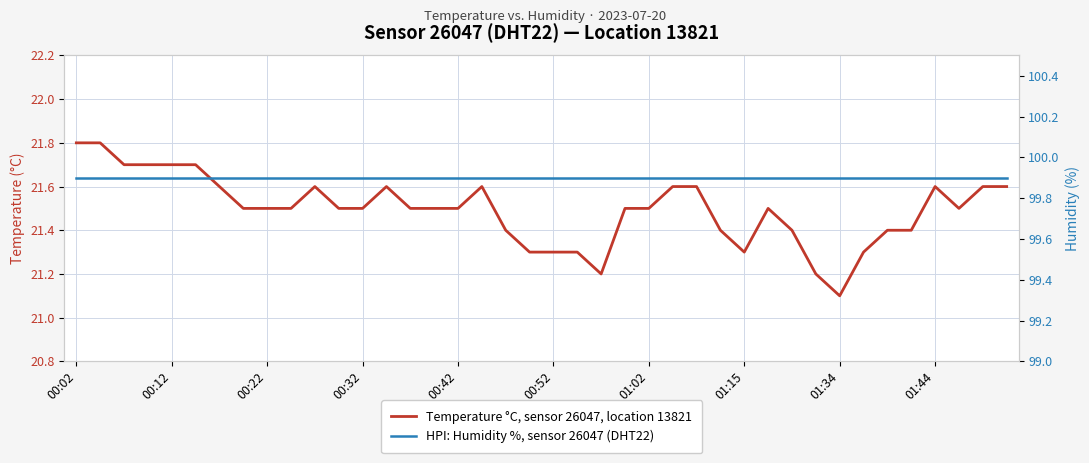

What is the maximum value shown in the chart?

99.9